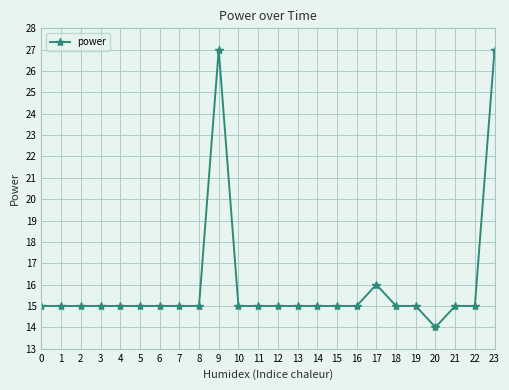

Reading left to right, extract all data points from this chart.

15	15	15	15	15	15	15	15	15	27	15	15	15	15	15	15	15	16	15	15	14	15	15	27